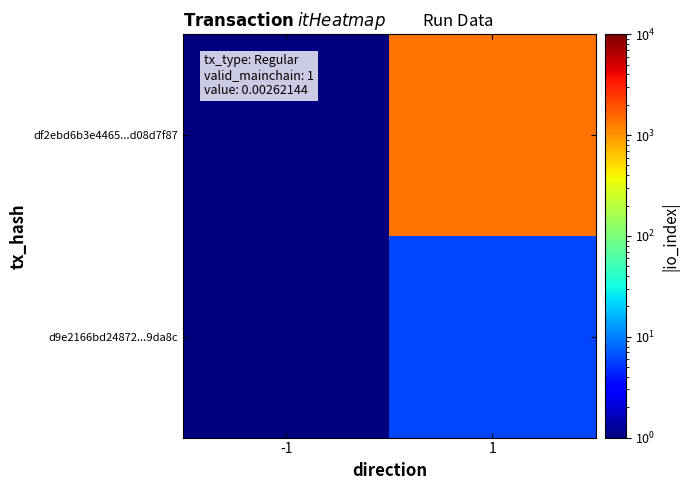

Between 1 and -1, which is larger?

1